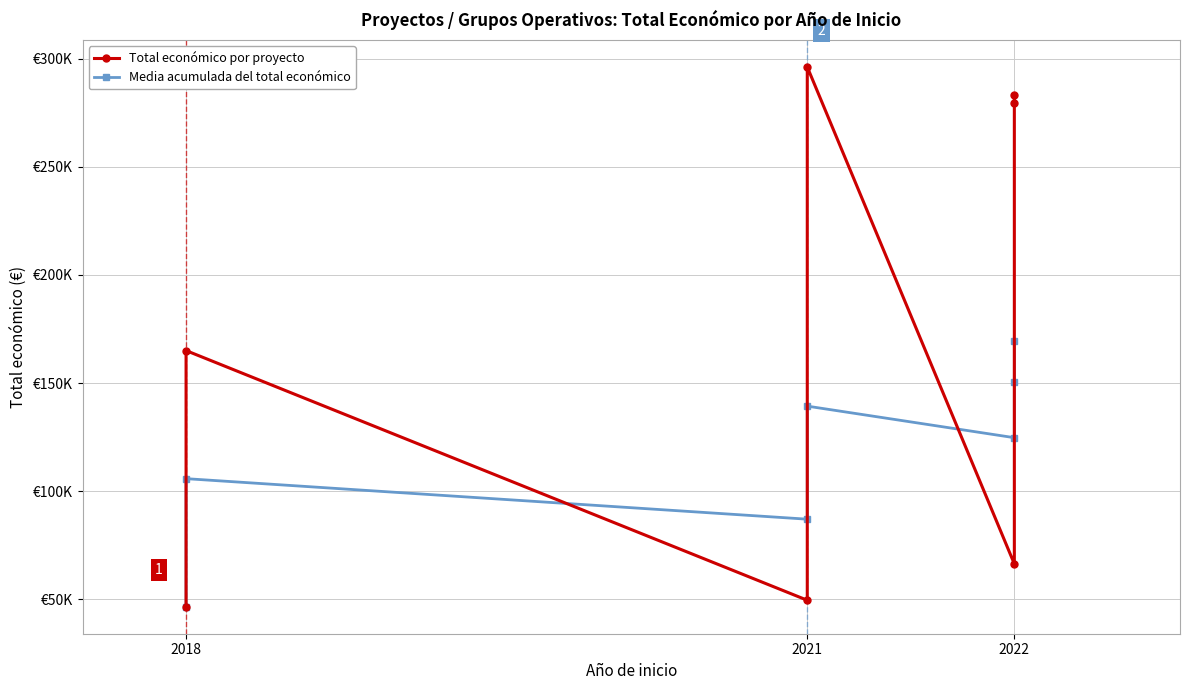

What are all the series names shown in the legend?

Total económico por proyecto, Media acumulada del total económico